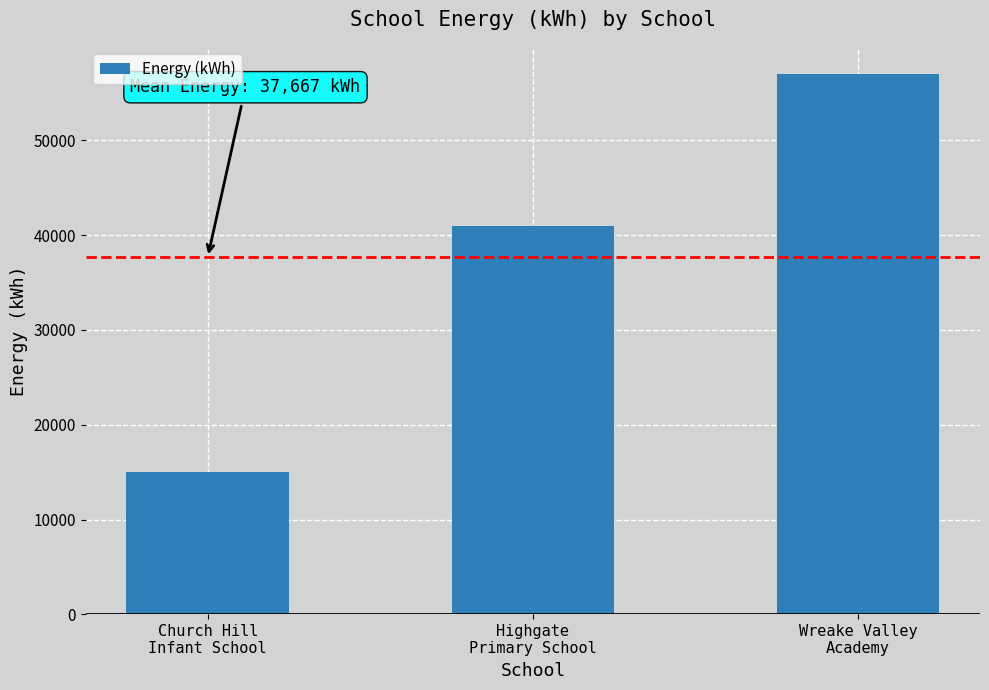

True or false: the data shows 41000 at Highgate
Primary School.

True